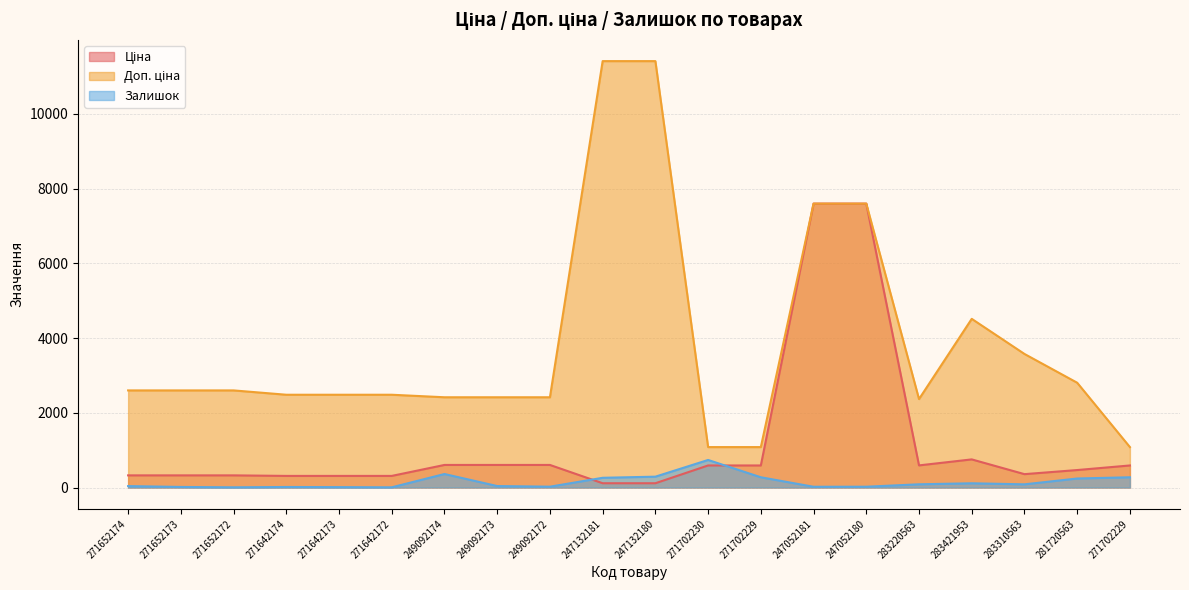

What is the total value across all series at 271702229?

1945.6